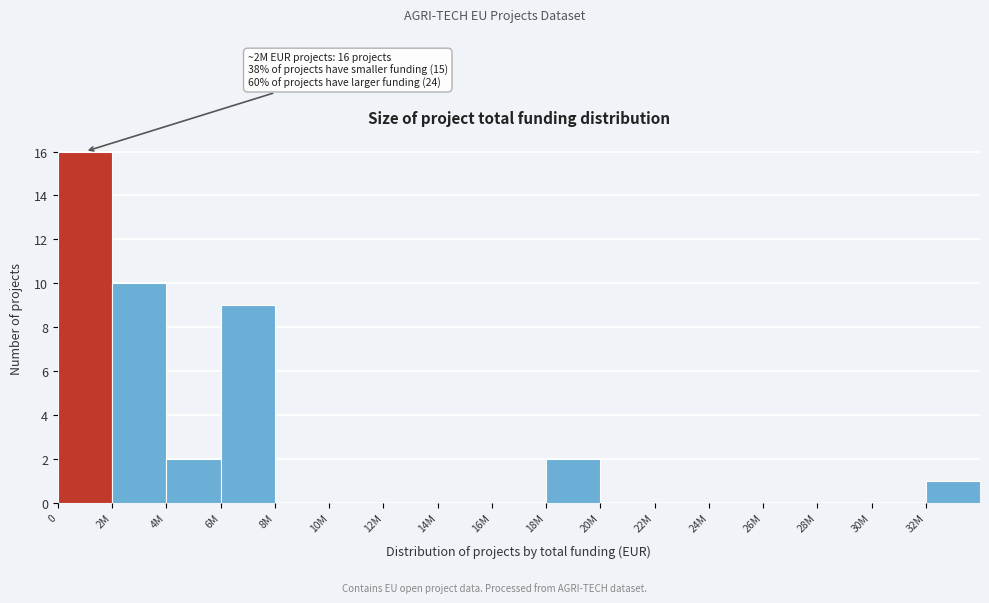

Reading left to right, list all the values displayed in this chart.

0=16	2M=10	4M=2	6M=9	8M=0	10M=0	12M=0	14M=0	16M=0	18M=2	20M=0	22M=0	24M=0	26M=0	28M=0	30M=0	32M=1